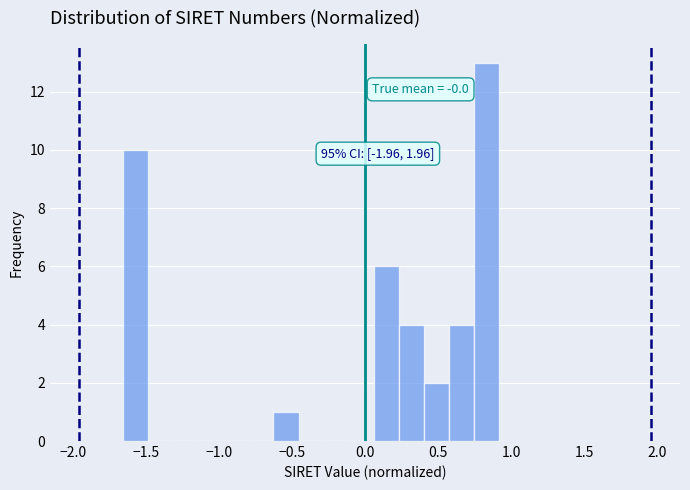

Around what value on the x-axis is the tallest bar? Give the approximate position of its centre, as read against the axis.

0.85